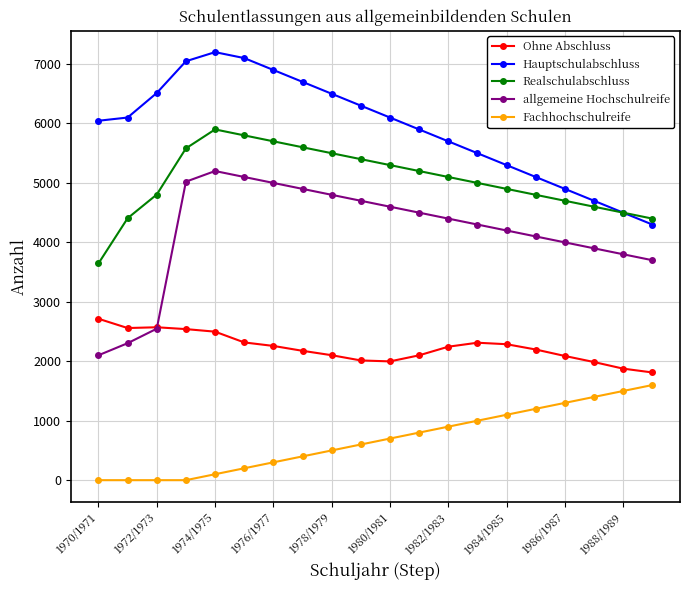

List the series in order of their peak value, highest first.

Hauptschulabschluss, Realschulabschluss, allgemeine Hochschulreife, Ohne Abschluss, Fachhochschulreife